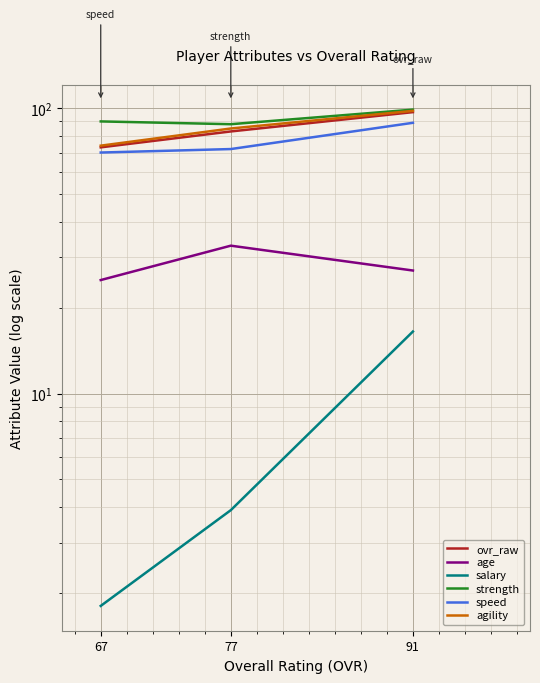

How many data points in age are above 27?

1